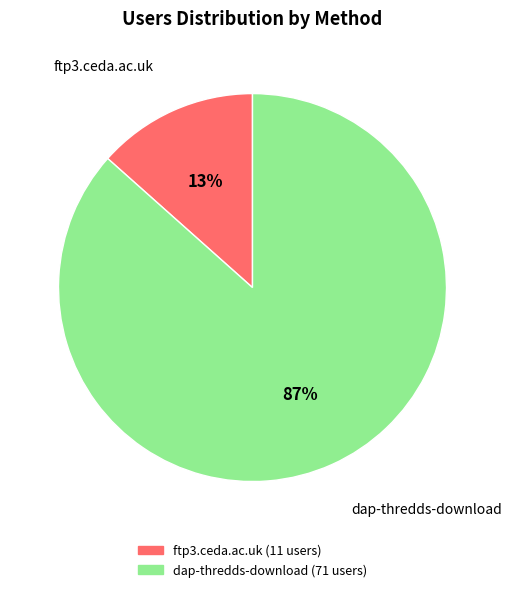

Is it true that dap-thredds-download is 93% of the pie?

False